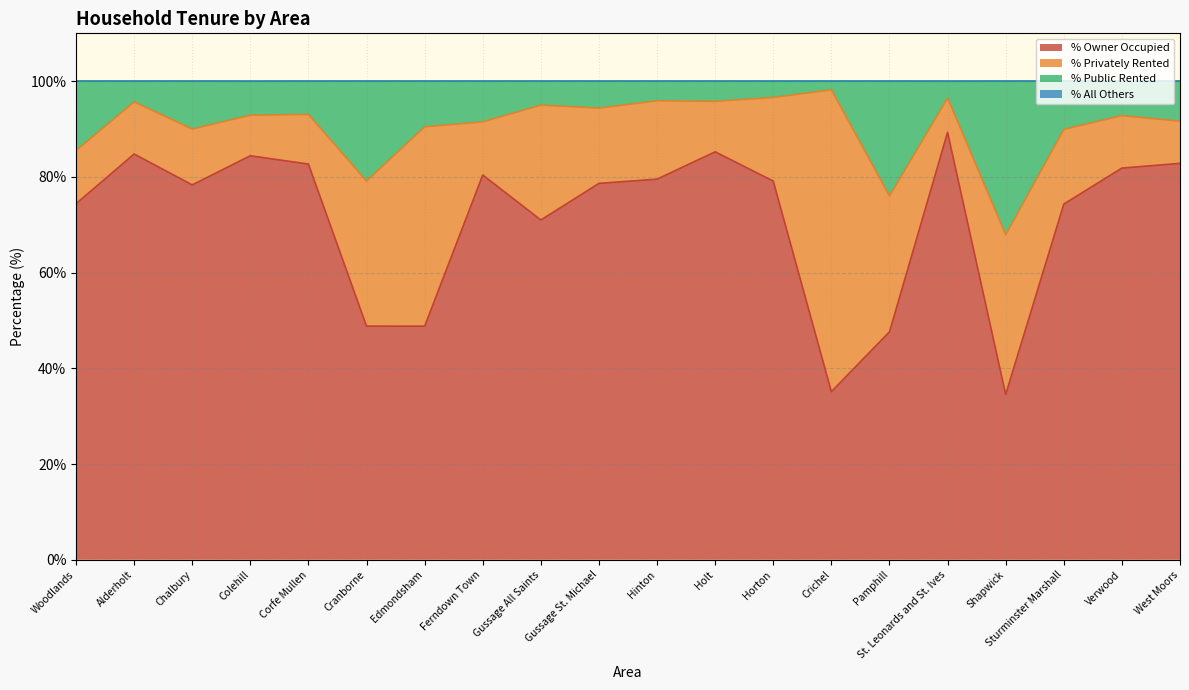

True or false: % Public Rented and % All Others intersect in this chart.

False